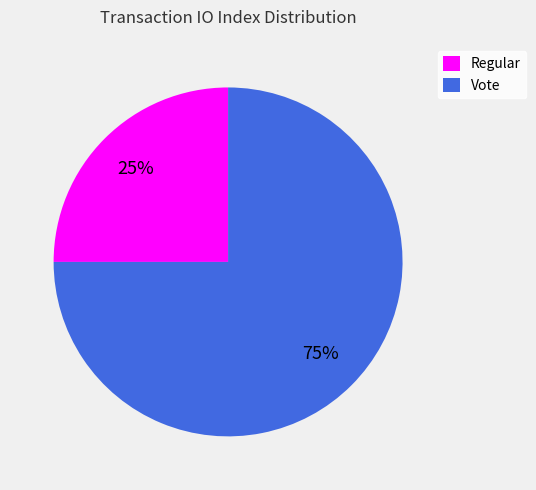

To the nearest percent, what percentage of the pie is Vote?

75%